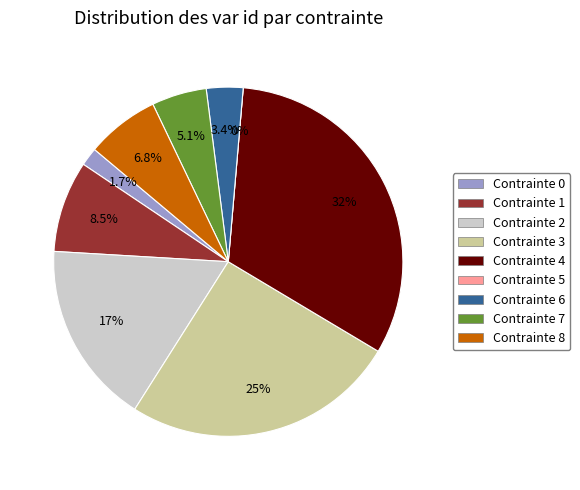

To the nearest percent, what portion does Contrainte 0 represent?

2%